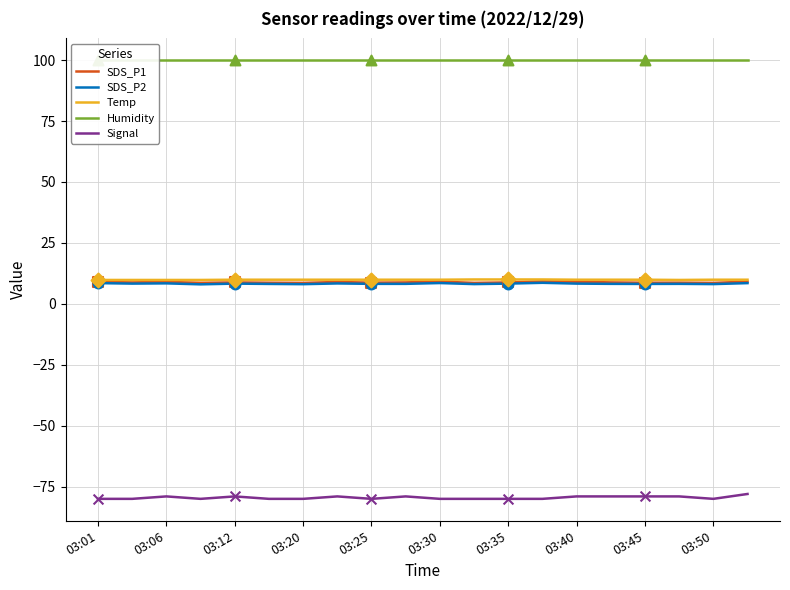

What are all the series names shown in the legend?

SDS_P1, SDS_P2, Temp, Humidity, Signal